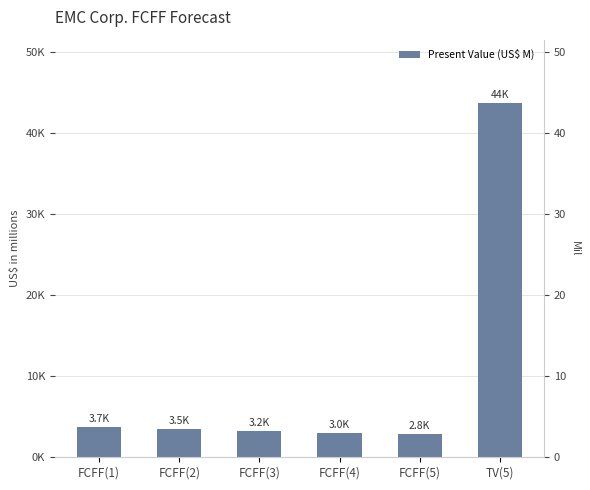

How many data points does each series have?

6